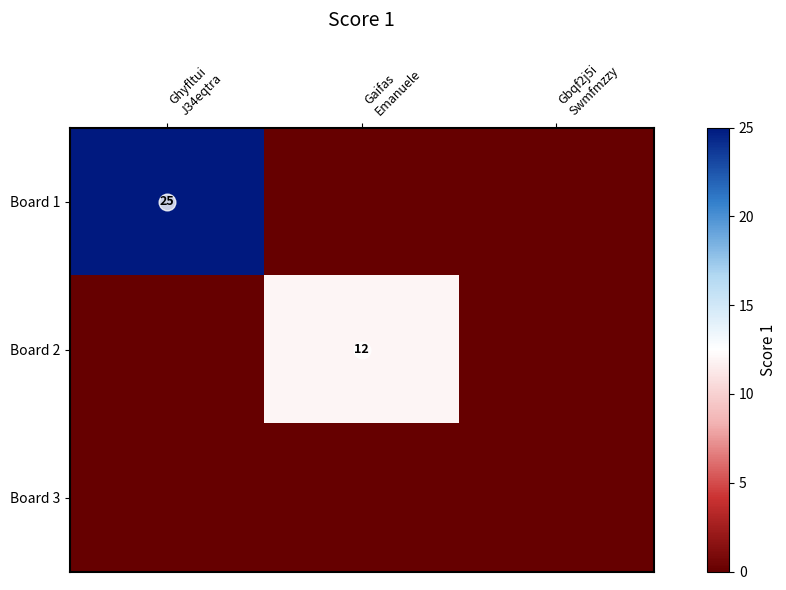

At which category is the sum across all series the highest?

Ghyfltui
J34eqtra